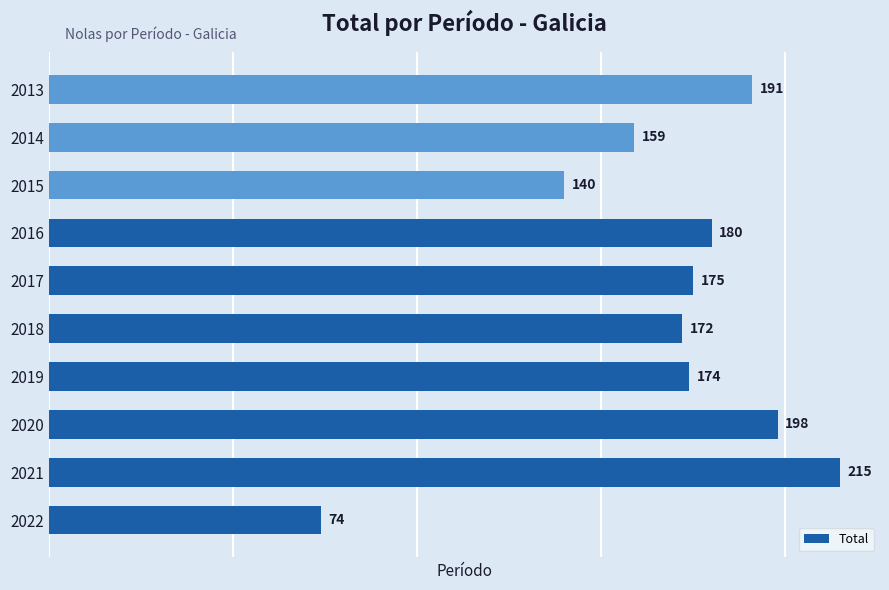

How many series are shown in this chart?

1